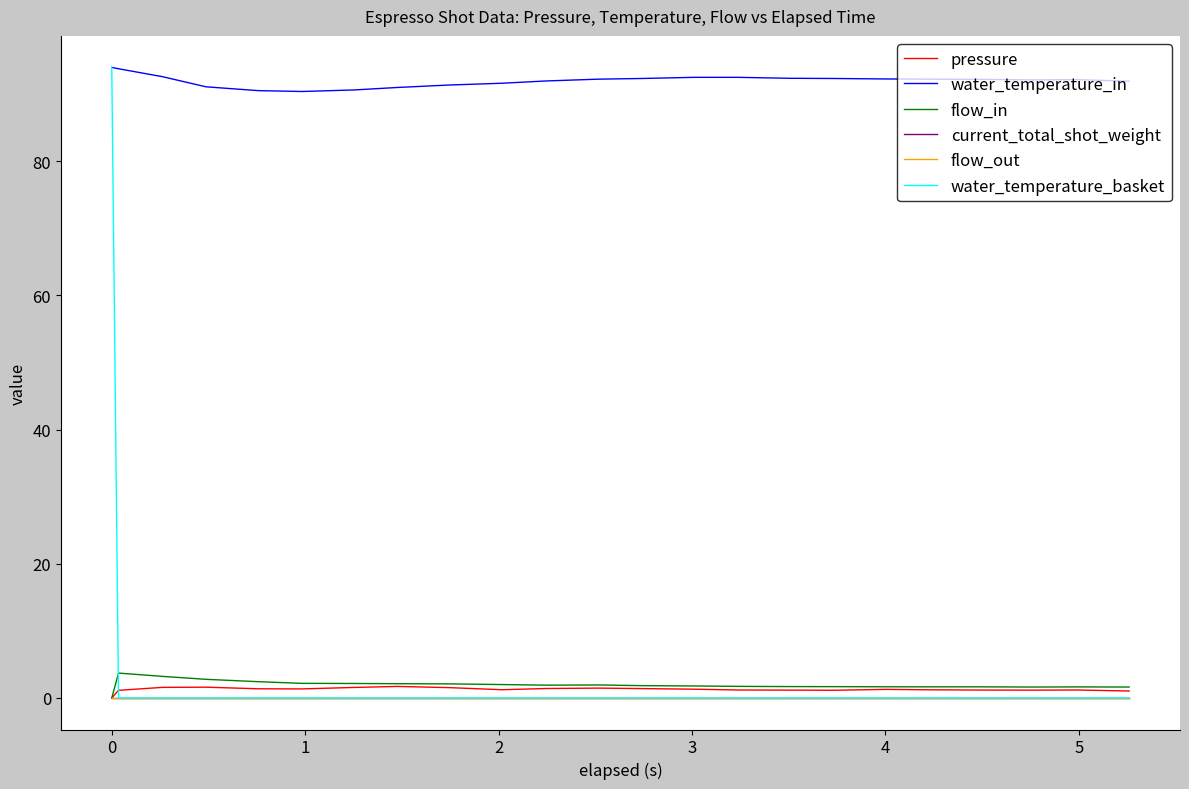

True or false: current_total_shot_weight and water_temperature_in intersect in this chart.

False